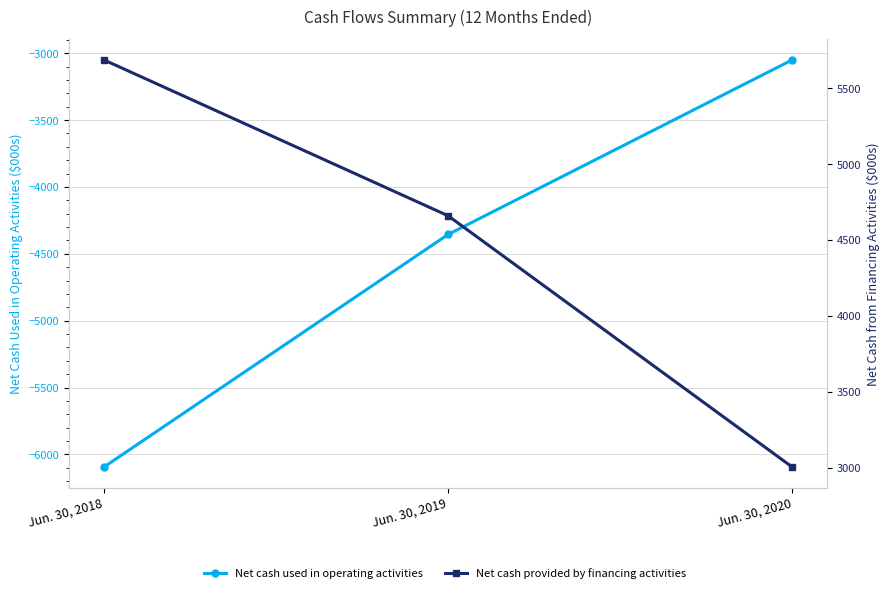

What is the sum of the Net cash provided by financing activities values at Jun. 30, 2020 and Jun. 30, 2018?

8691